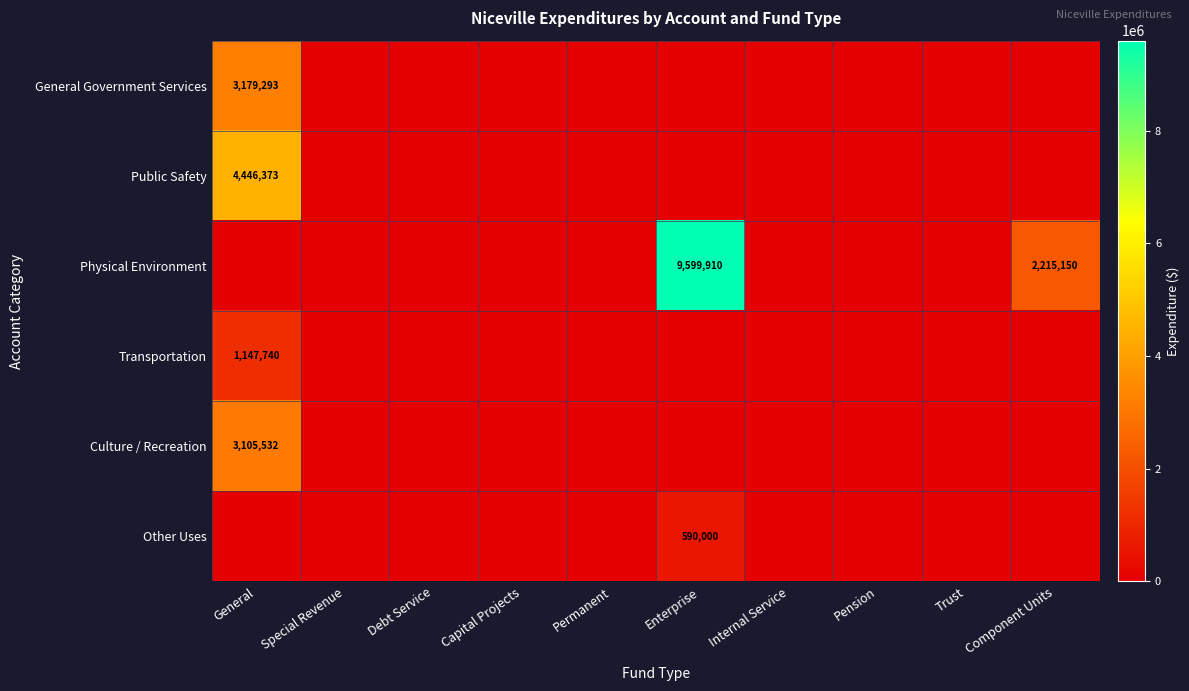

The Transportation series shows 708077 at General. True or false?

False